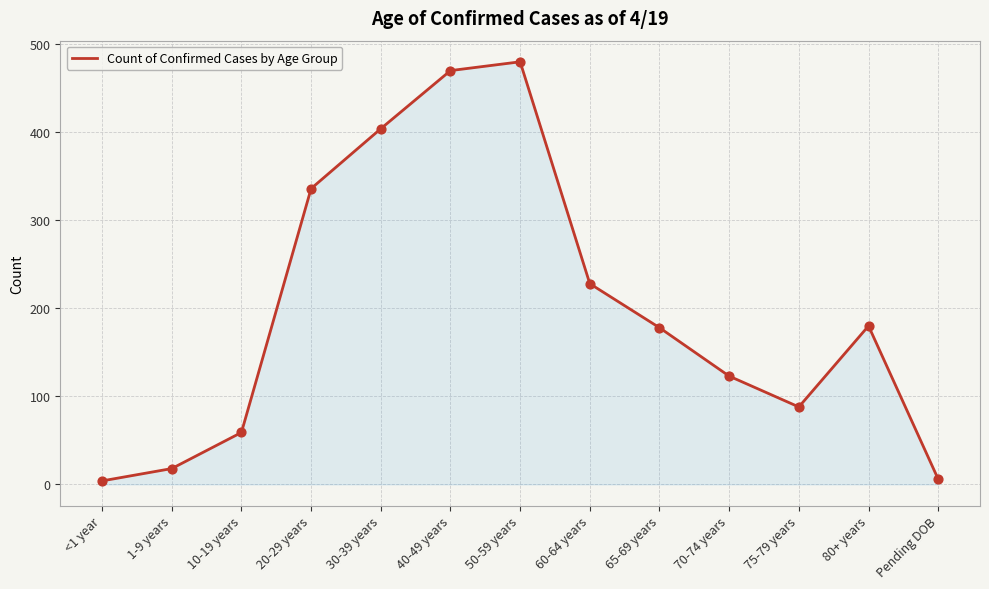

What is the change in value from 40-49 years to 65-69 years?

-292